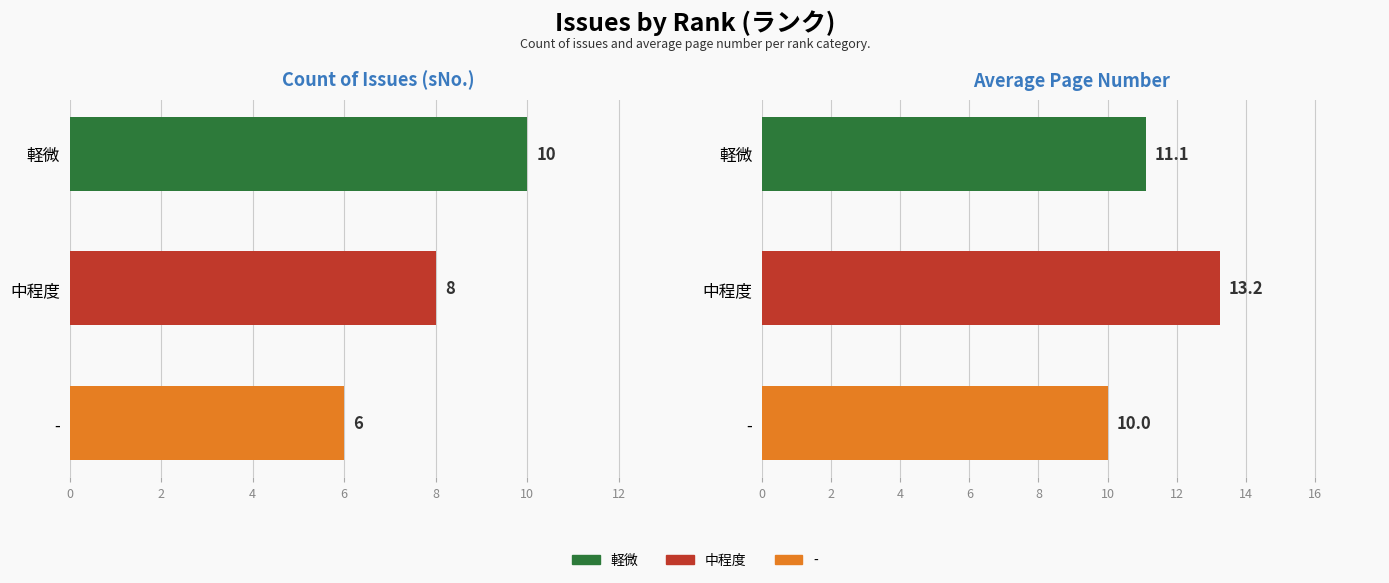

The count series shows 10.0 at 軽微. True or false?

True